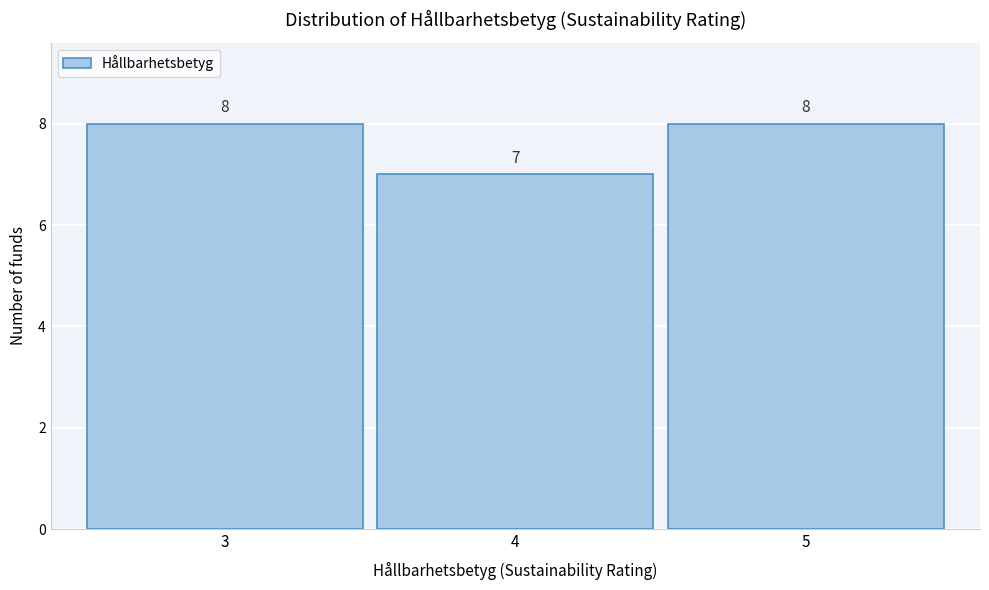

Reading right to left, list all the values displayed in this chart.

5=8	4=7	3=8